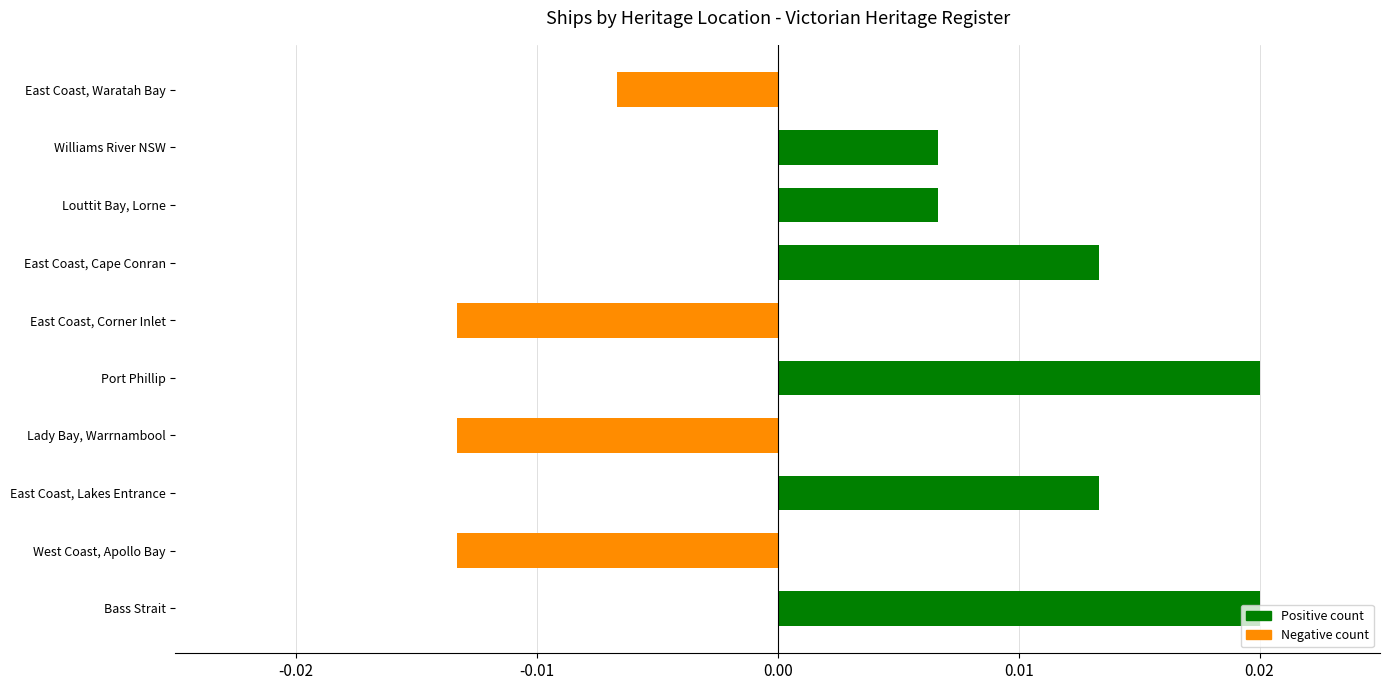

How many categories are shown in the chart?

10